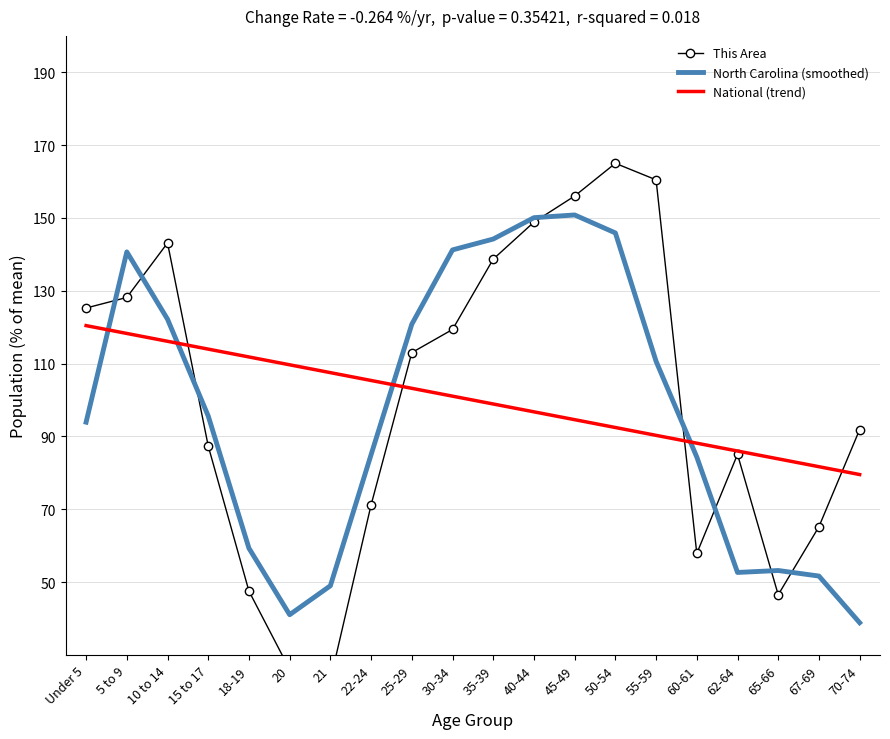

What is the label of the 11th point from the right?

30-34